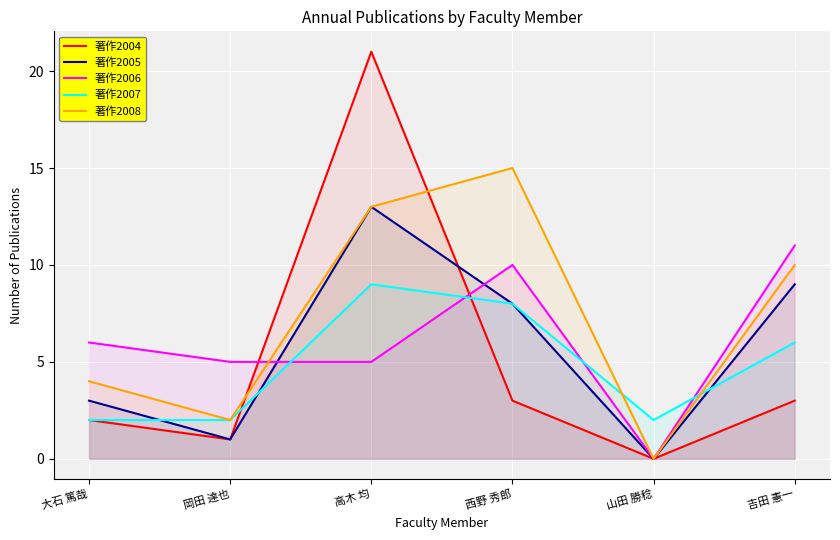

What is the maximum value shown in the chart?

21